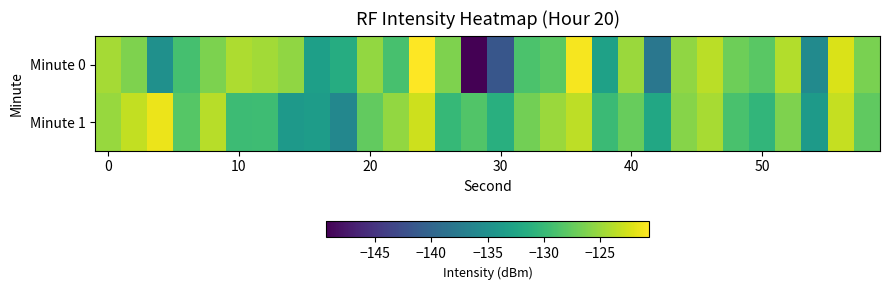

Which series has the largest total across all categories?

Minute 1